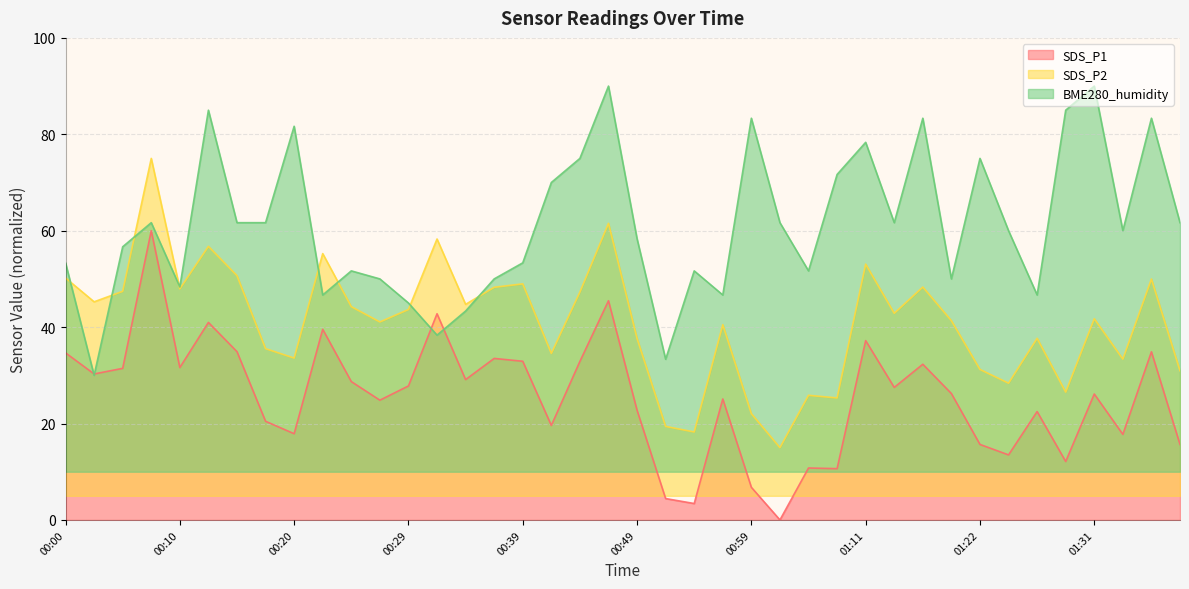

What is the label of the 34th point from the right?

00:15